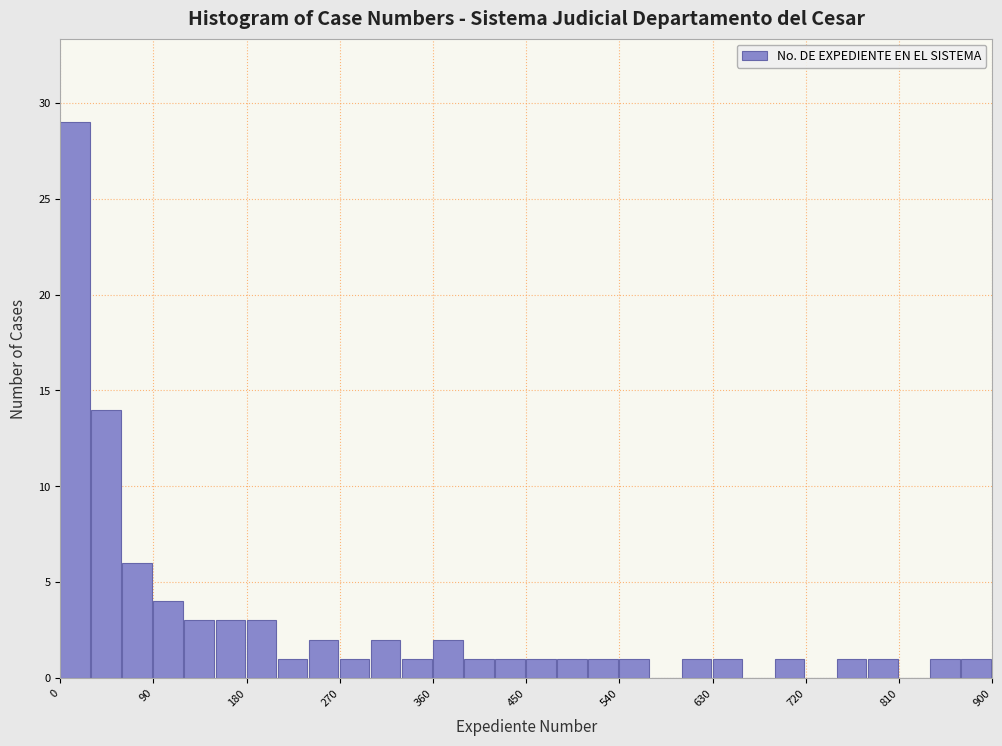

Around what value on the x-axis is the tallest bar? Give the approximate position of its centre, as read against the axis.

10